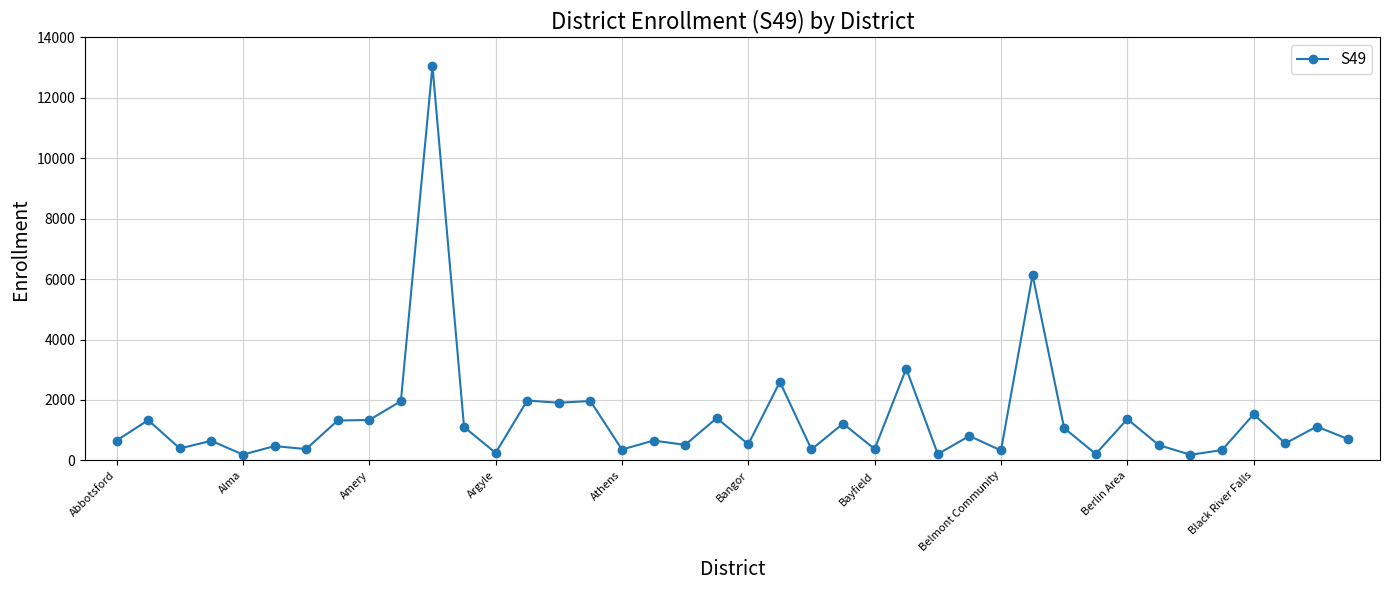

What is the greatest value displayed?

13057